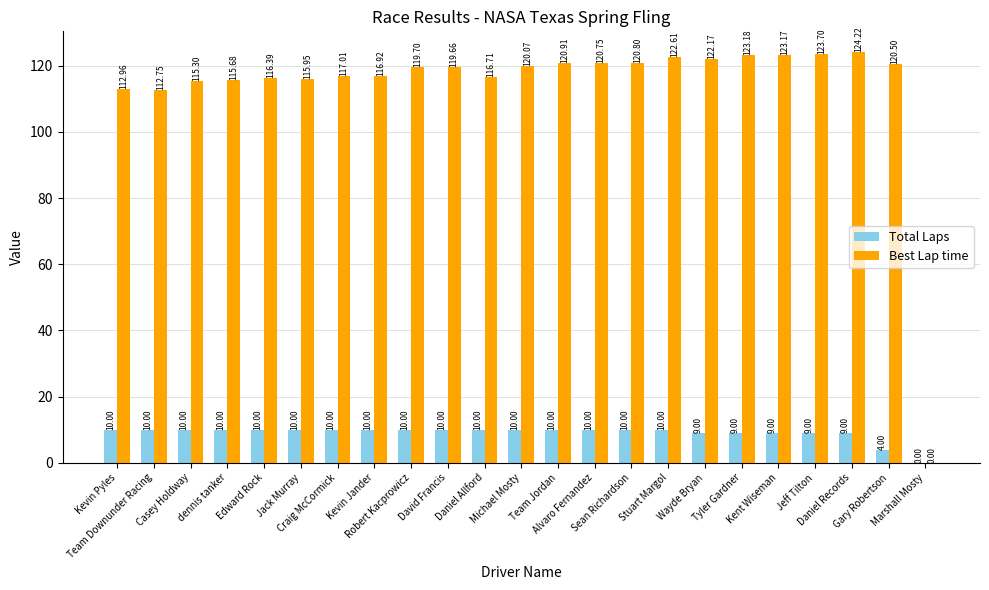

What is the sum of all Best Lap time values?

2621.1